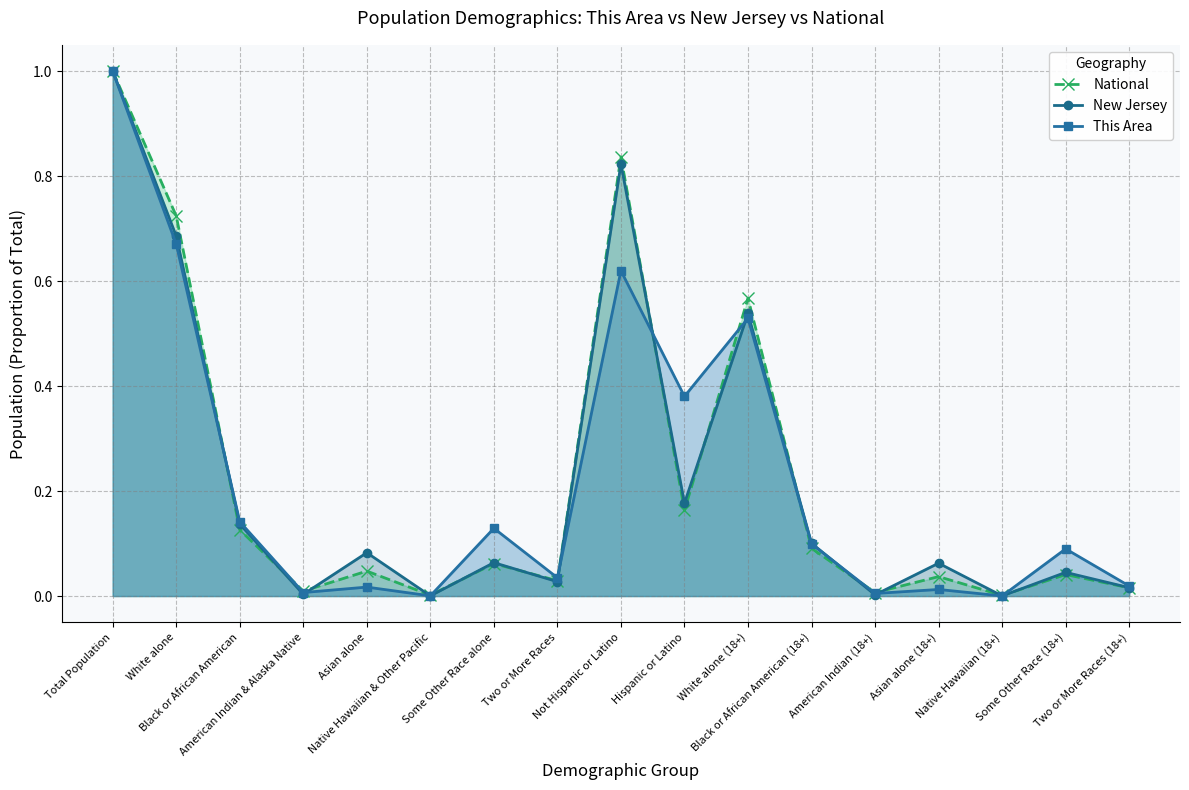

In National, how many points are higher than both neighbors (excluding endpoints)?

6